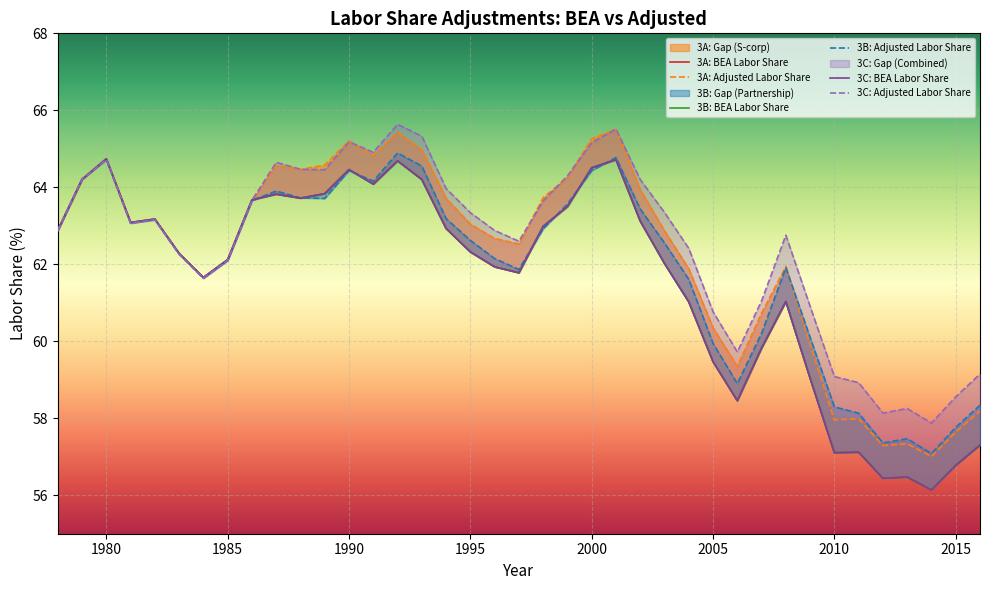

The 3B: Adjusted Labor Share series shows 64.4 at 1990. True or false?

True